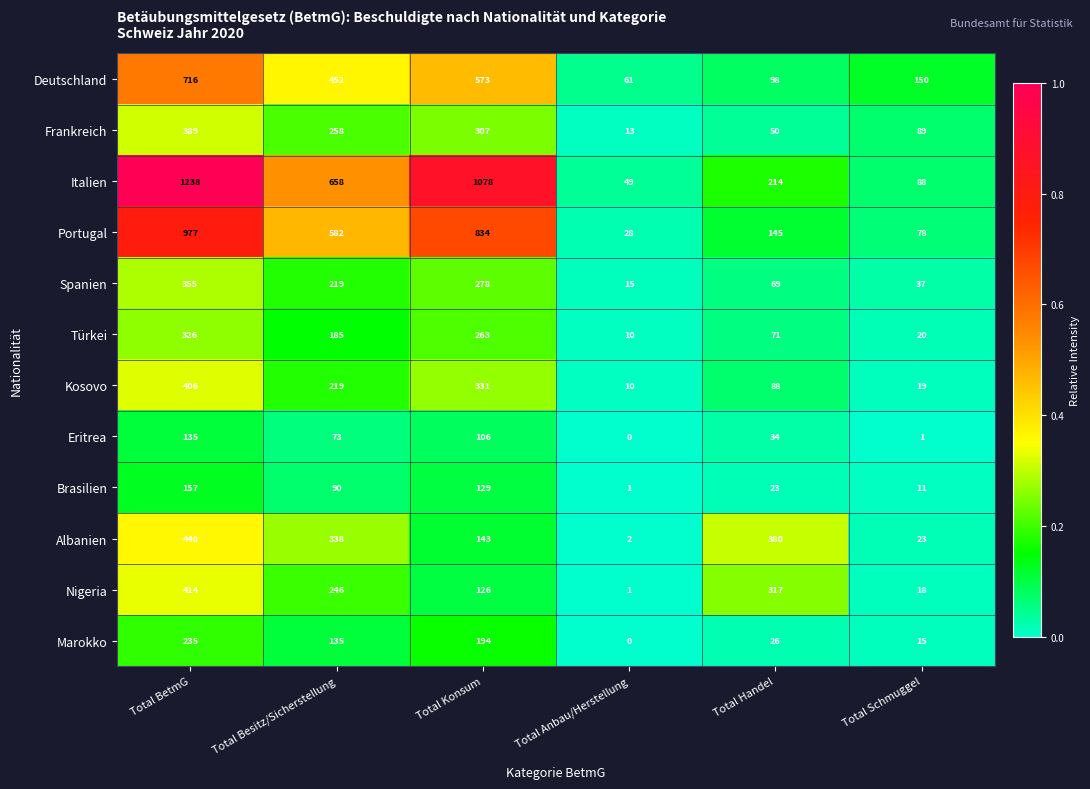

Which category has the highest value across all series?

Total BetmG